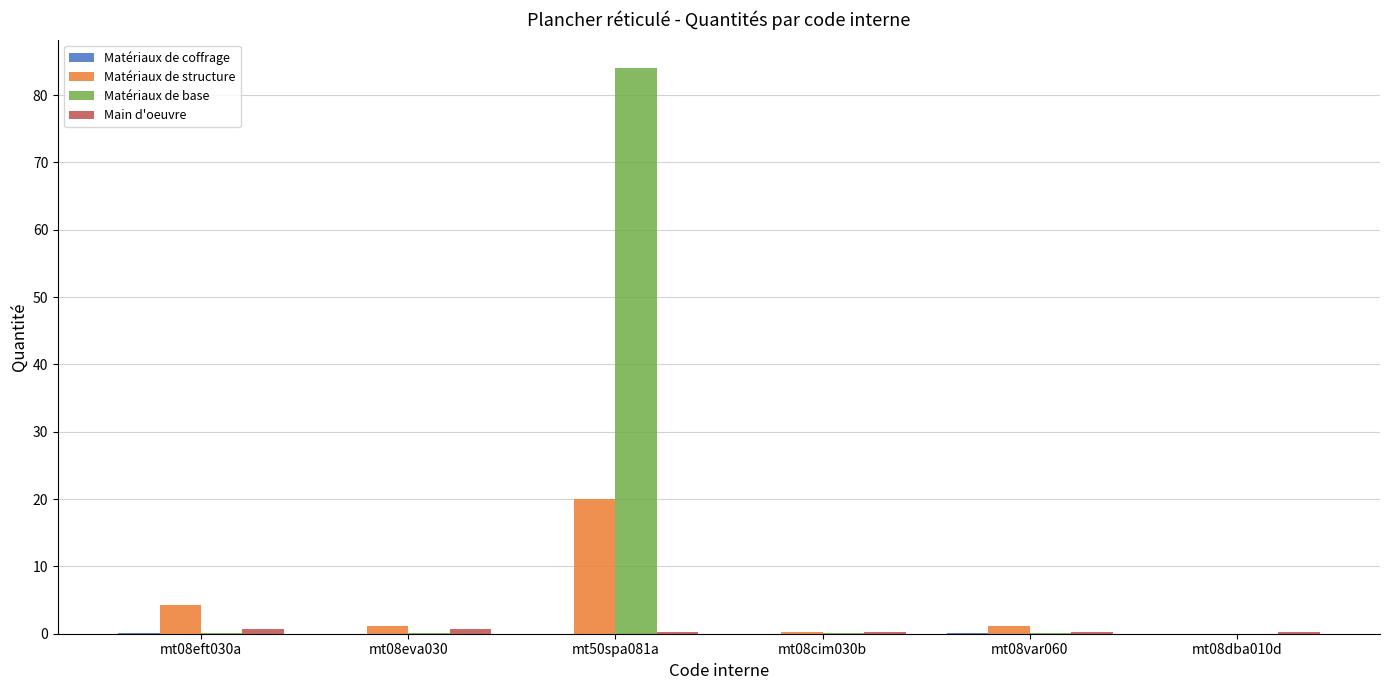

Between mt50spa081a and mt08dba010d, which series saw the biggest shift?

Matériaux de base